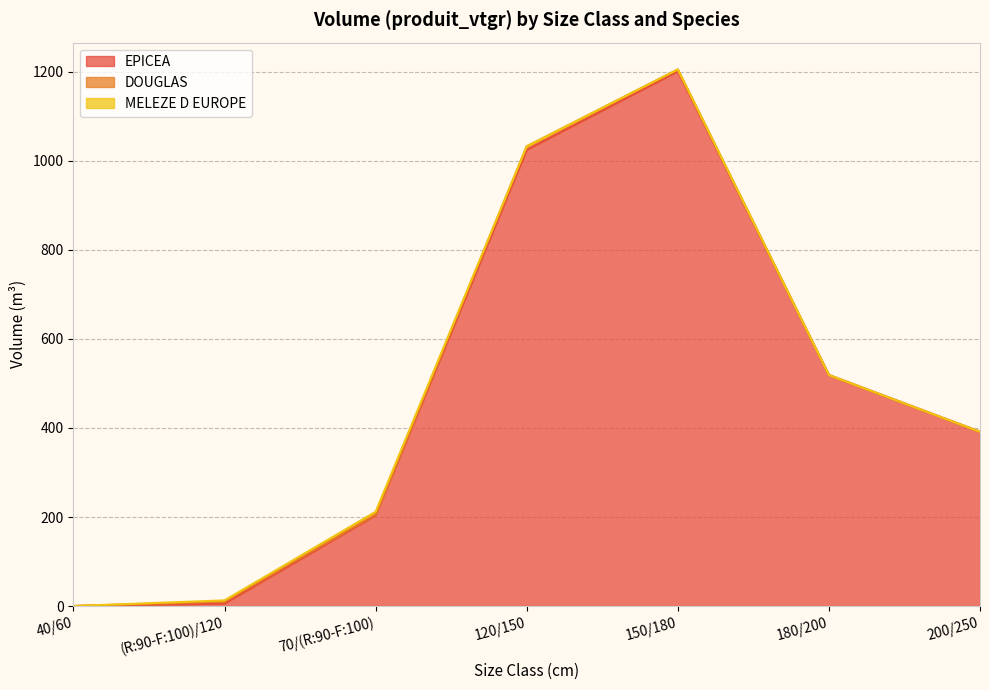

Which series has the largest total across all categories?

EPICEA